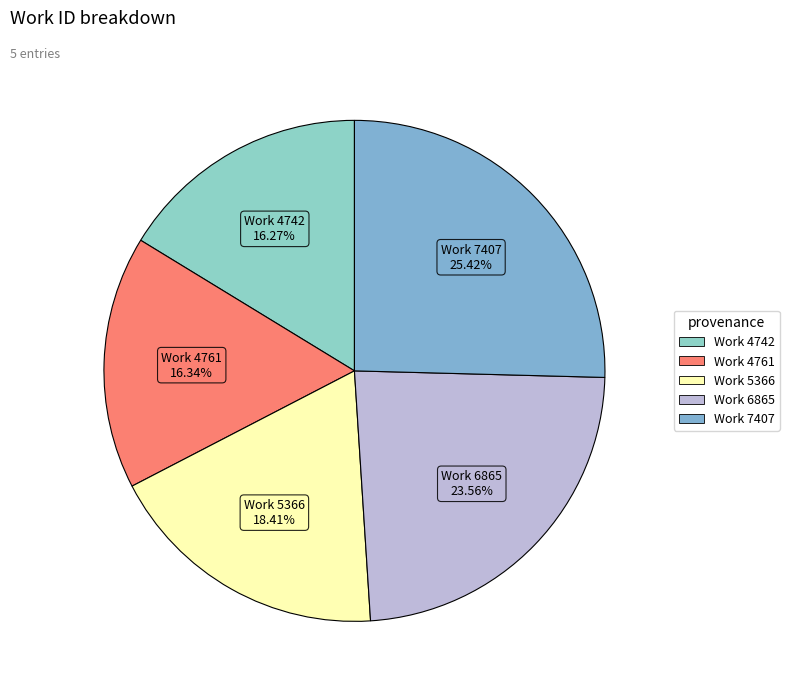

To the nearest percent, what percentage of the pie is Work 4742?

16%